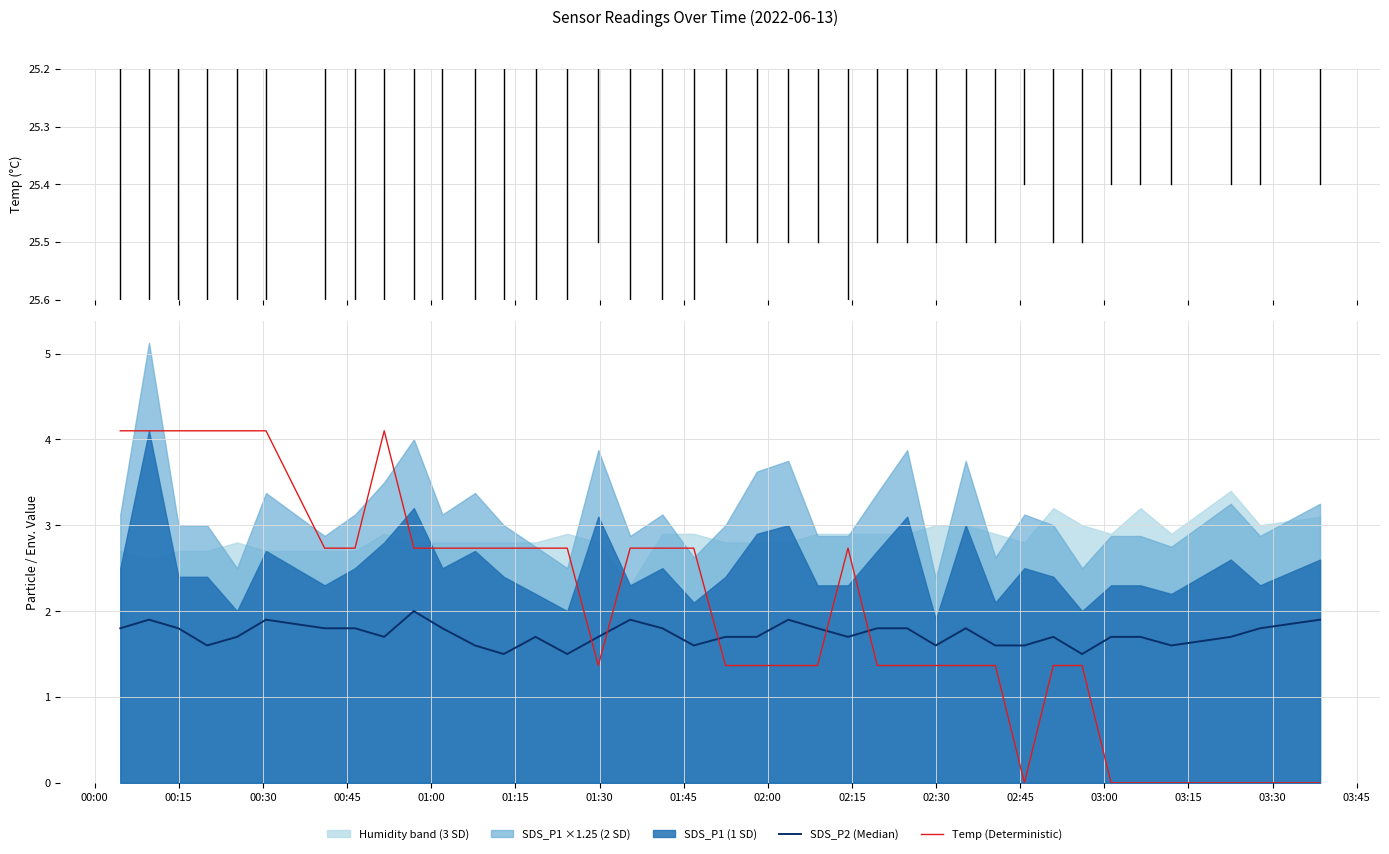

Which series ends up on top after the final intersection of SDS_P2 (Median) and Temp (Deterministic)?

SDS_P2 (Median)